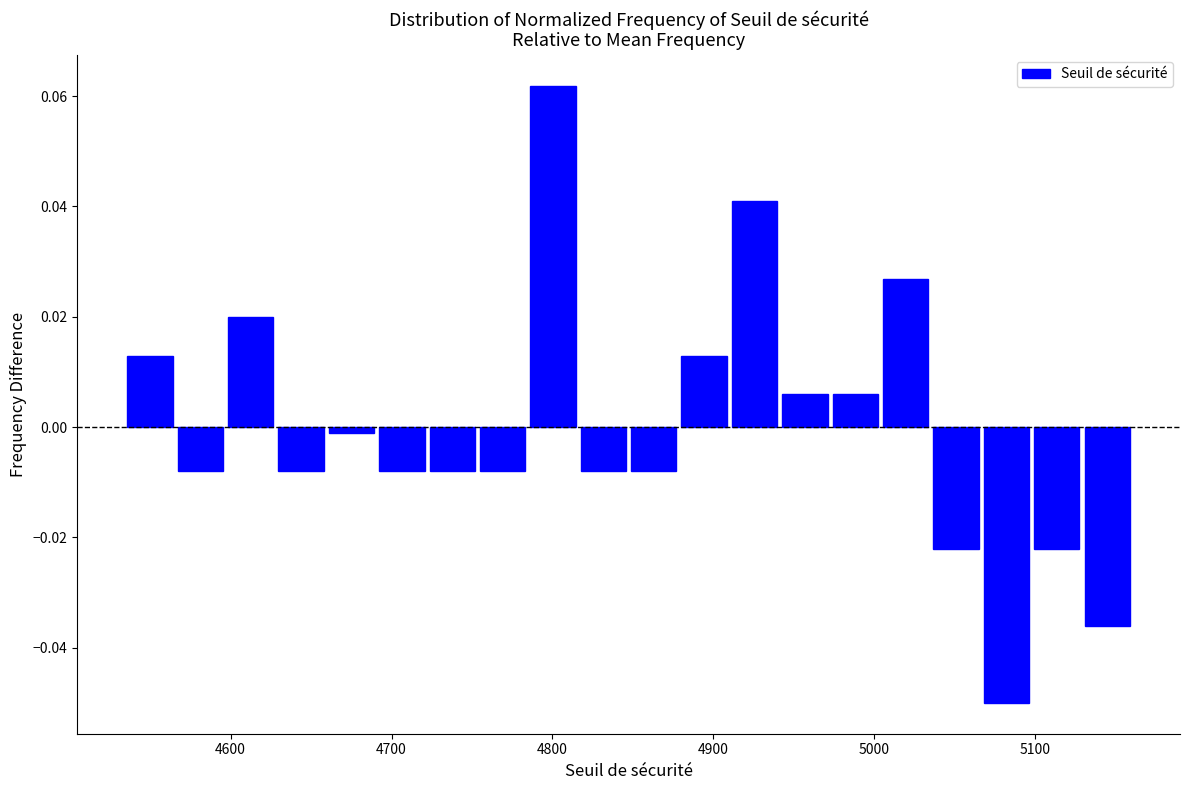

Around what value on the x-axis is the tallest bar? Give the approximate position of its centre, as read against the axis.

4800